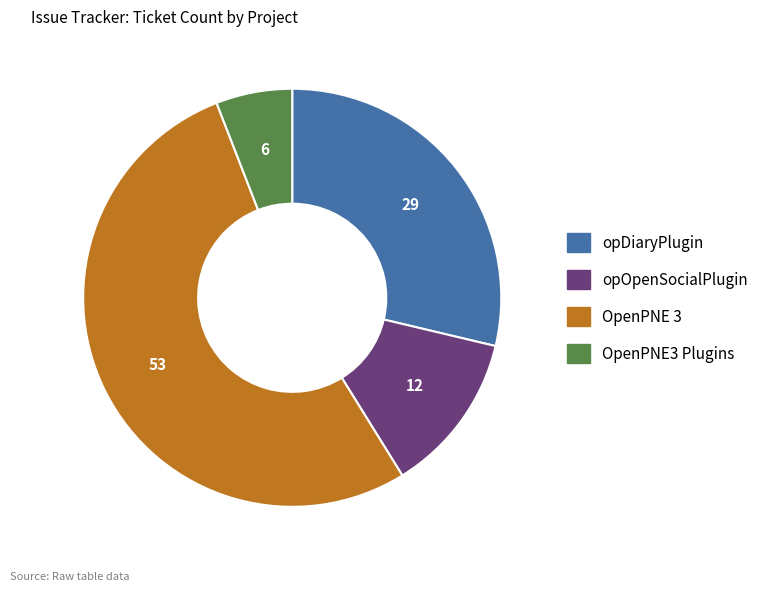

Between opDiaryPlugin and OpenPNE3 Plugins, which is larger?

opDiaryPlugin